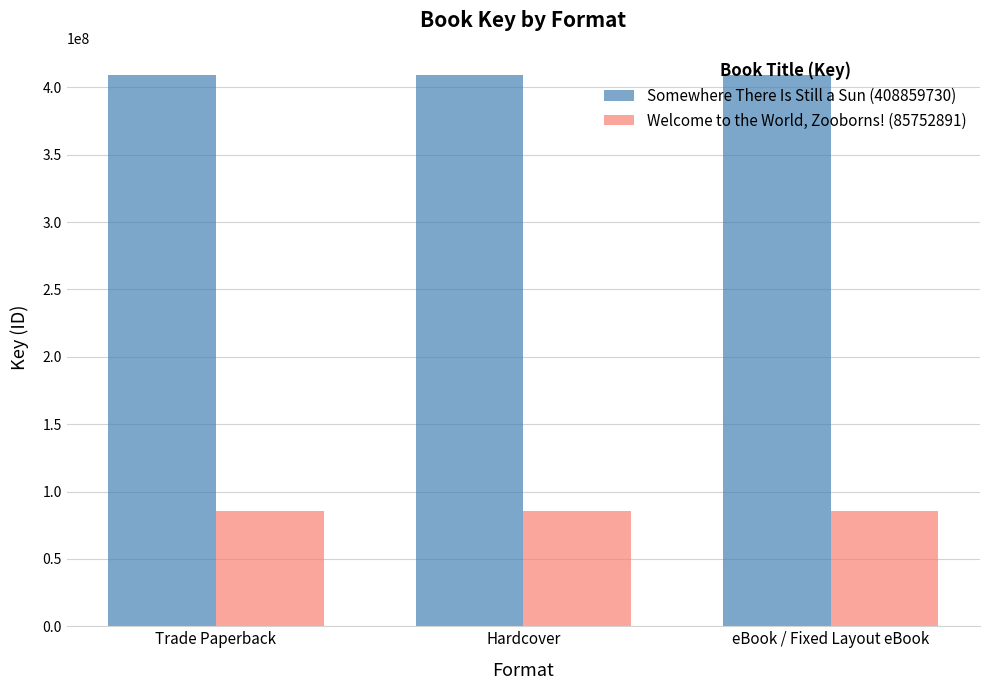

Are the bars horizontal?

No